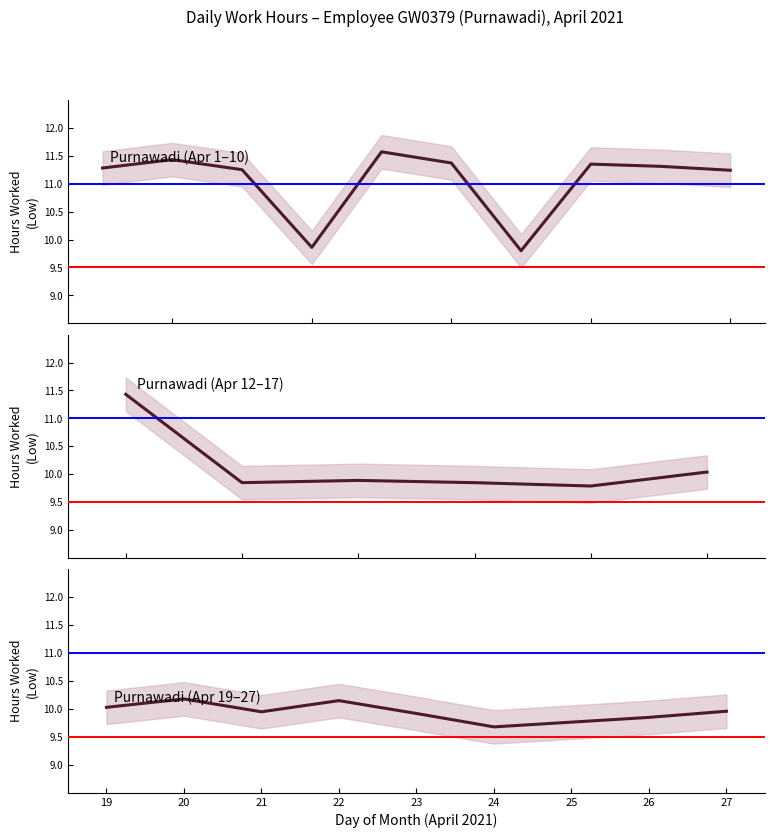

At which category does the chart reach its minimum across all series?

24